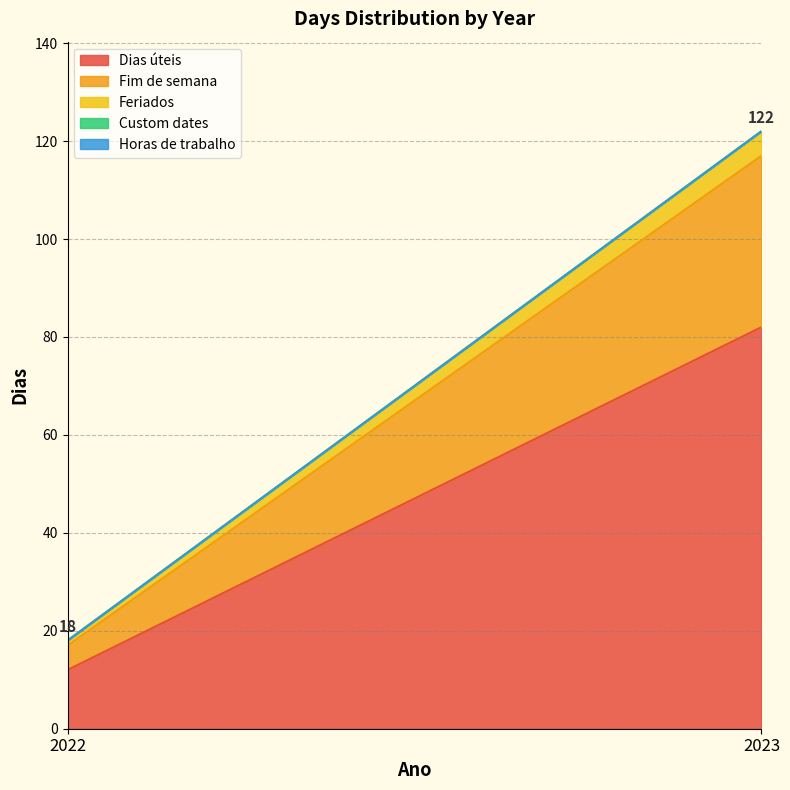

At how many categories does at least one series exceed 19?

1